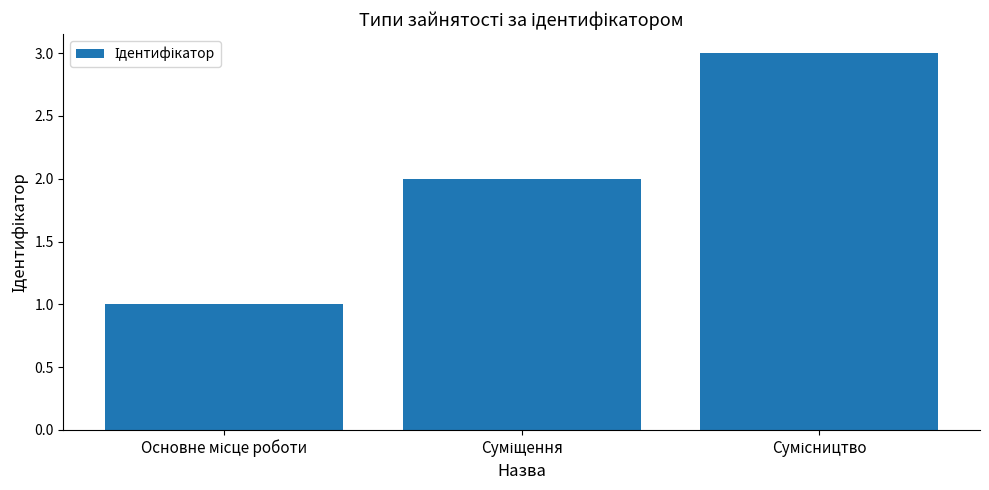

What is the maximum value shown in the chart?

3